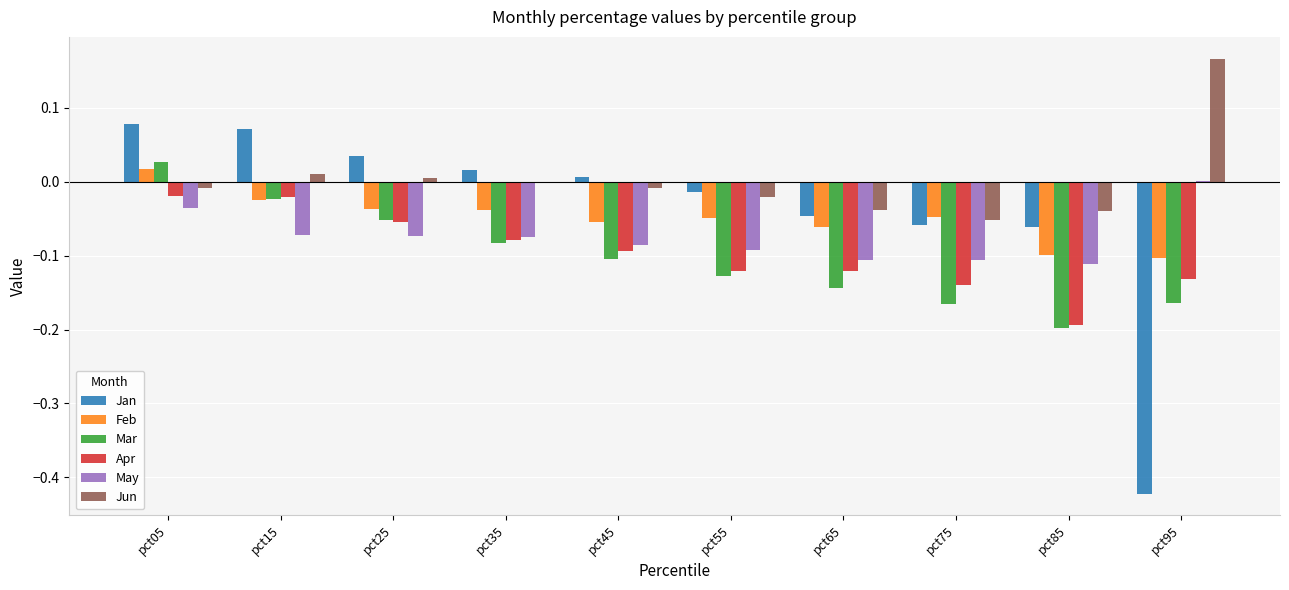

The value of Jun at pct25 is 0.0. True or false?

True